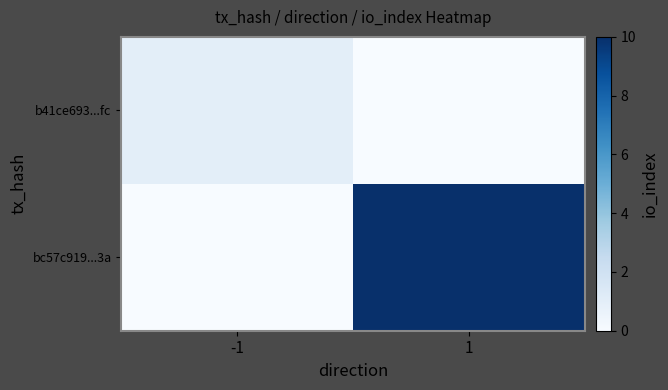

What is the difference between the highest and lowest values at -1?

1